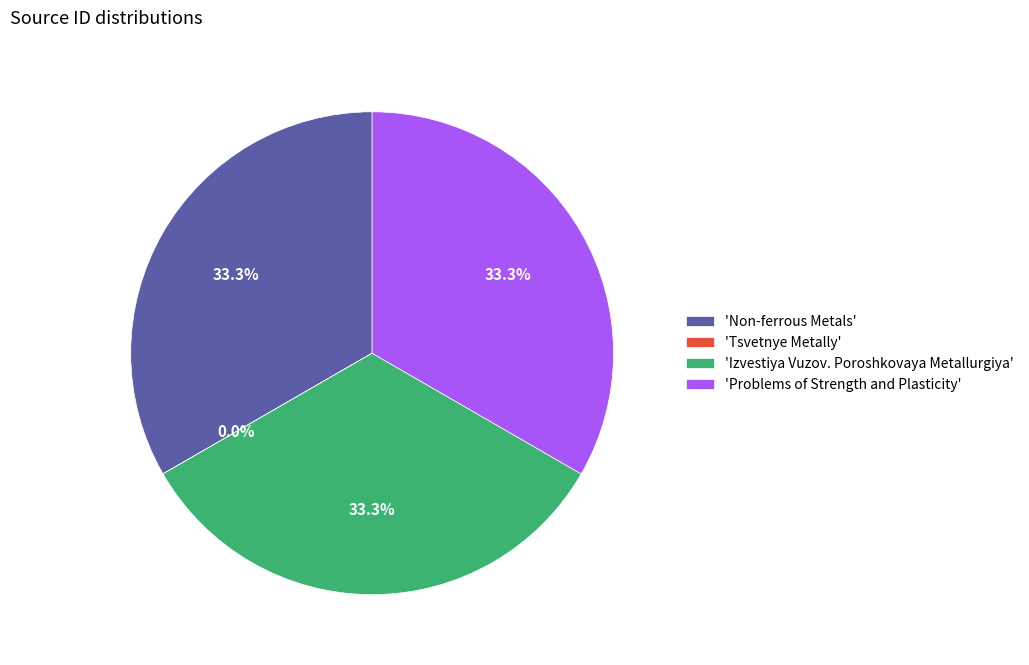

Is there any slice that represents more than half of the pie?

No